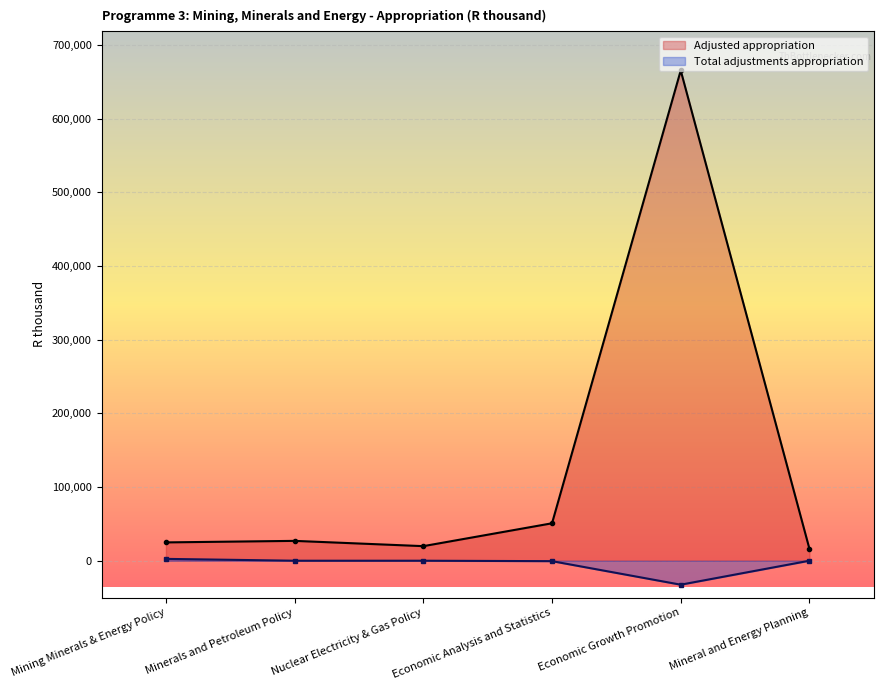

At how many categories does at least one series exceed 642730?

1